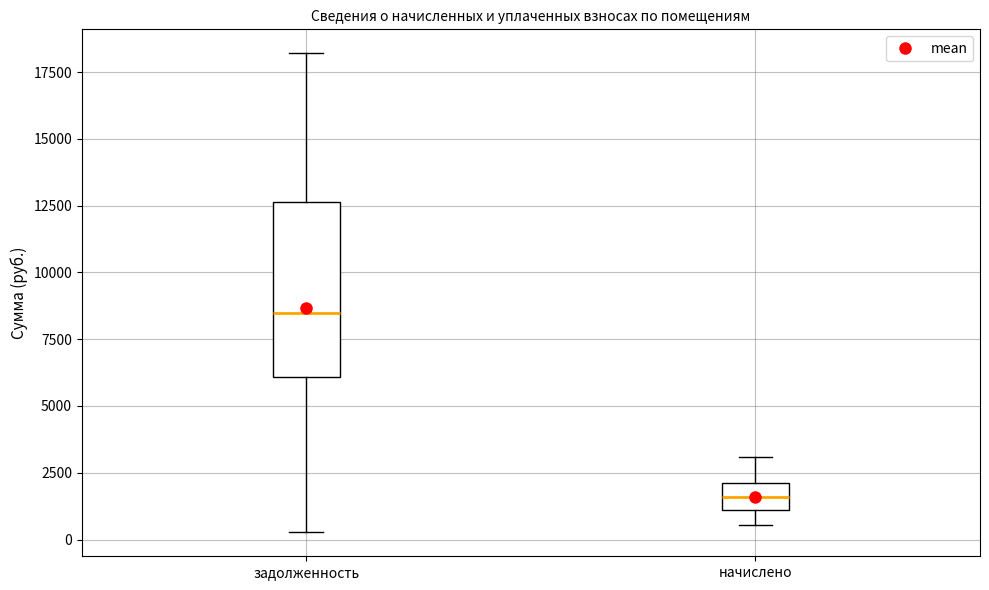

Reading left to right, transcribe this box plot: for each box, give where its median line is, the range the box spans, and where its two whiskers end, as read against the y-axis. The values are not printed on the chart, so give them approximately, as read against the axis.

задолженность: median 8500, box 6000 to 12500, whiskers 500 to 18000
начислено: median 1500, box 1000 to 2000, whiskers 500 to 3000